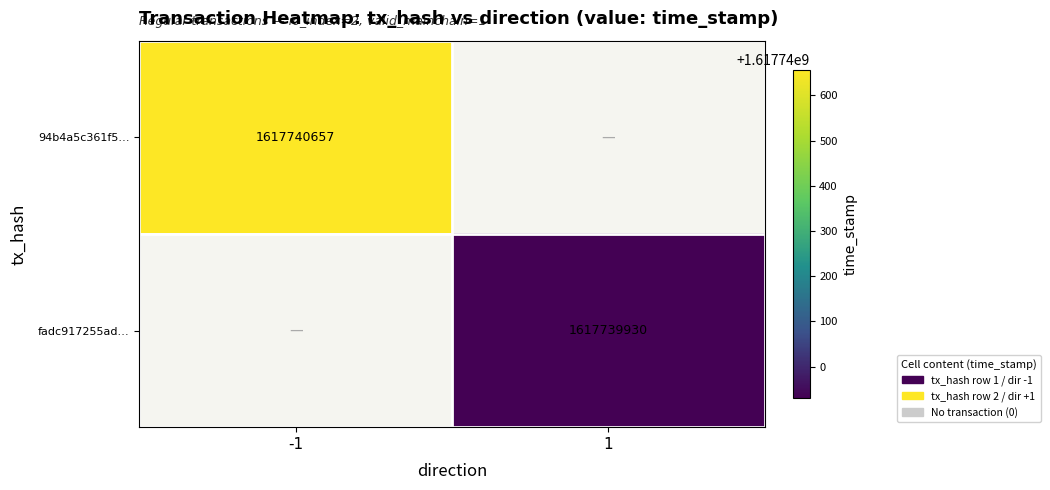

What is the maximum value for 94b4a5c361f55312db6430ec3c5b77169e2640f?

1617740657